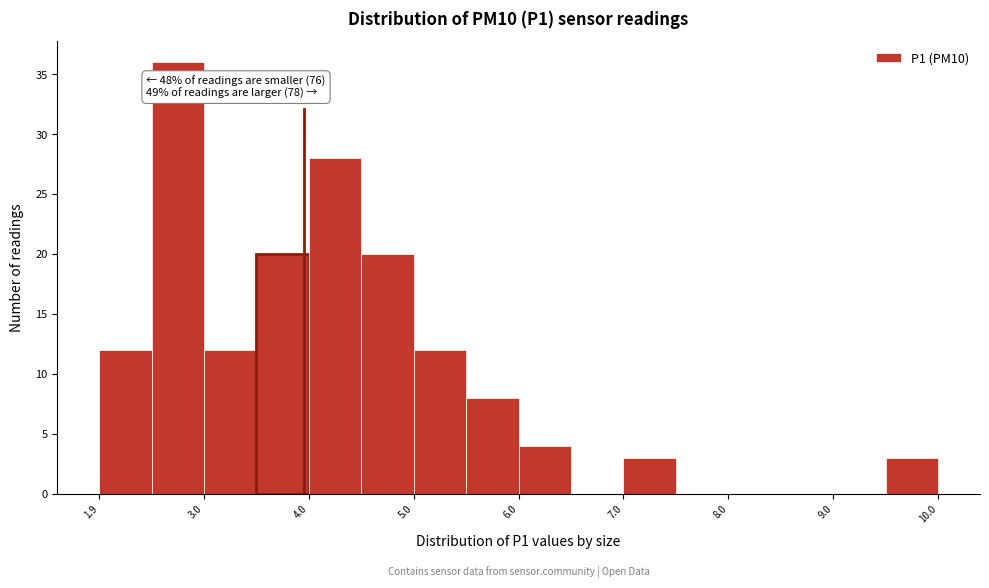

Over which range of the x-axis is the bar tallest?

2.45 to 2.95